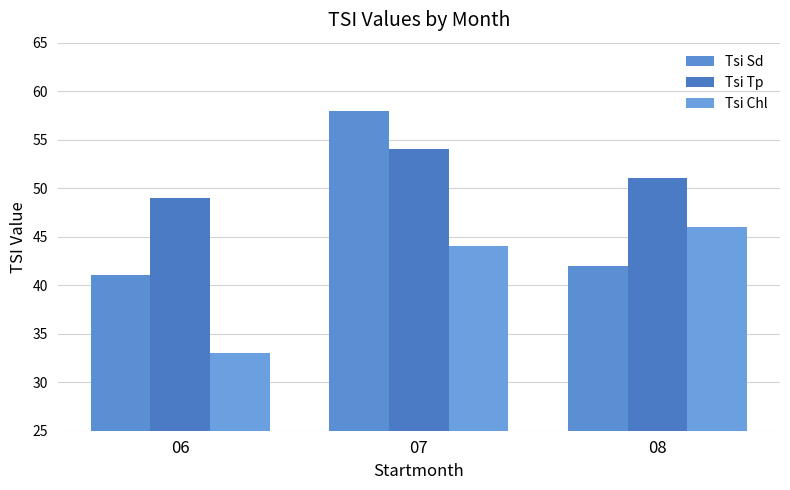

The Tsi Chl series shows 33 at 06. True or false?

True